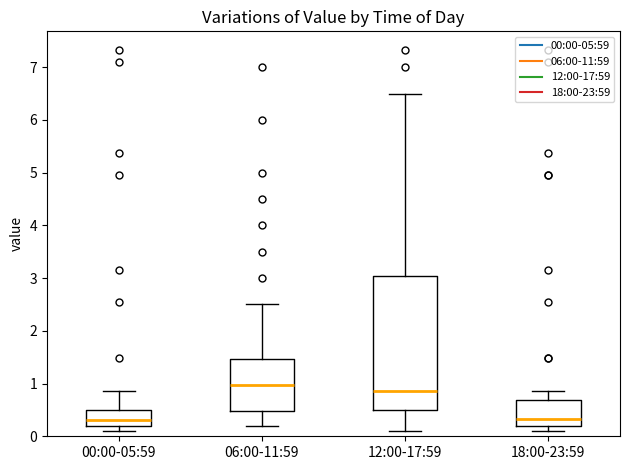

Where does the upper whisker of the box for 06:00-11:59 end on the y-axis? The values are not printed on the chart, so give them approximately, as read against the axis.

2.5